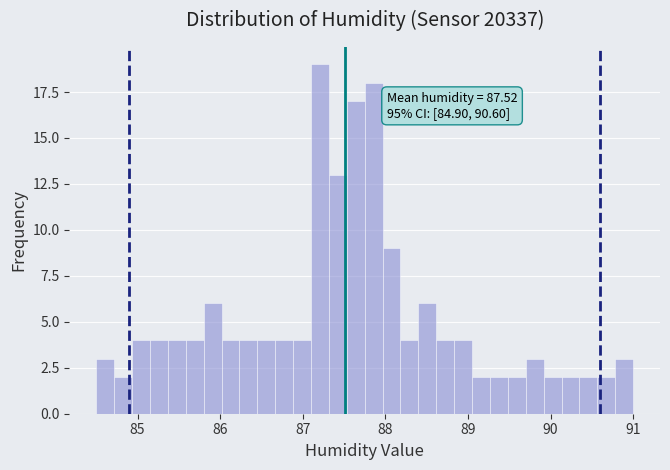

Around what value on the x-axis is the tallest bar? Give the approximate position of its centre, as read against the axis.

87.2